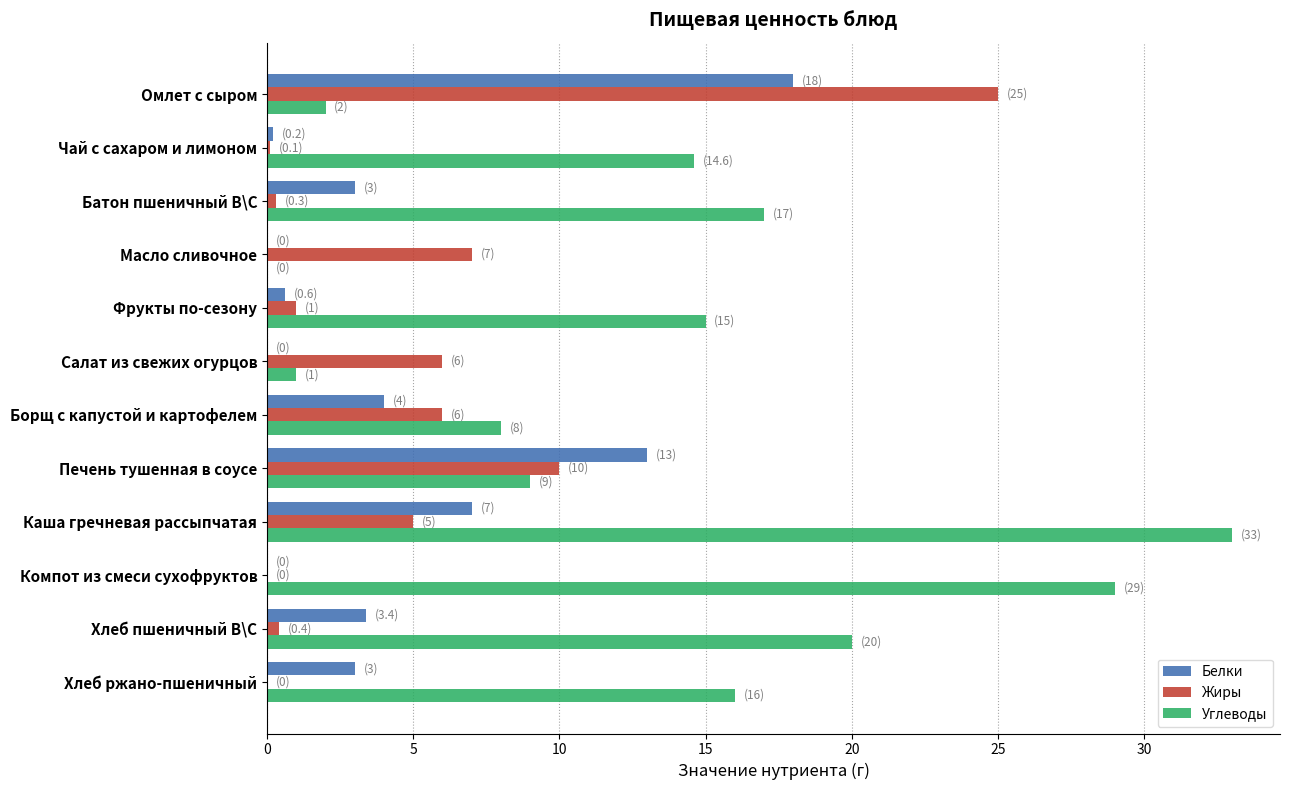

What is the sum of all Белки values?

52.2